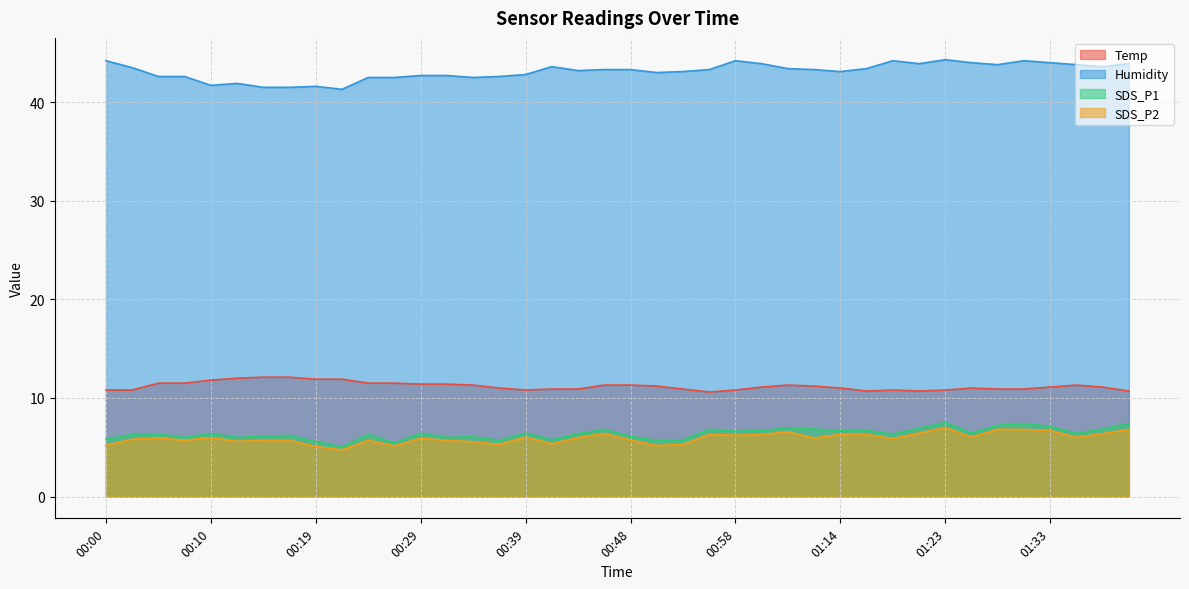

Which series changed the most between 00:48 and 01:01?

Humidity